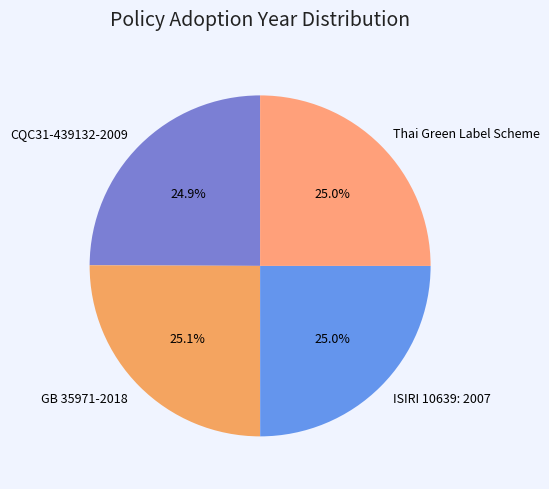

Does GB 35971-2018 represent more than half of the total?

No